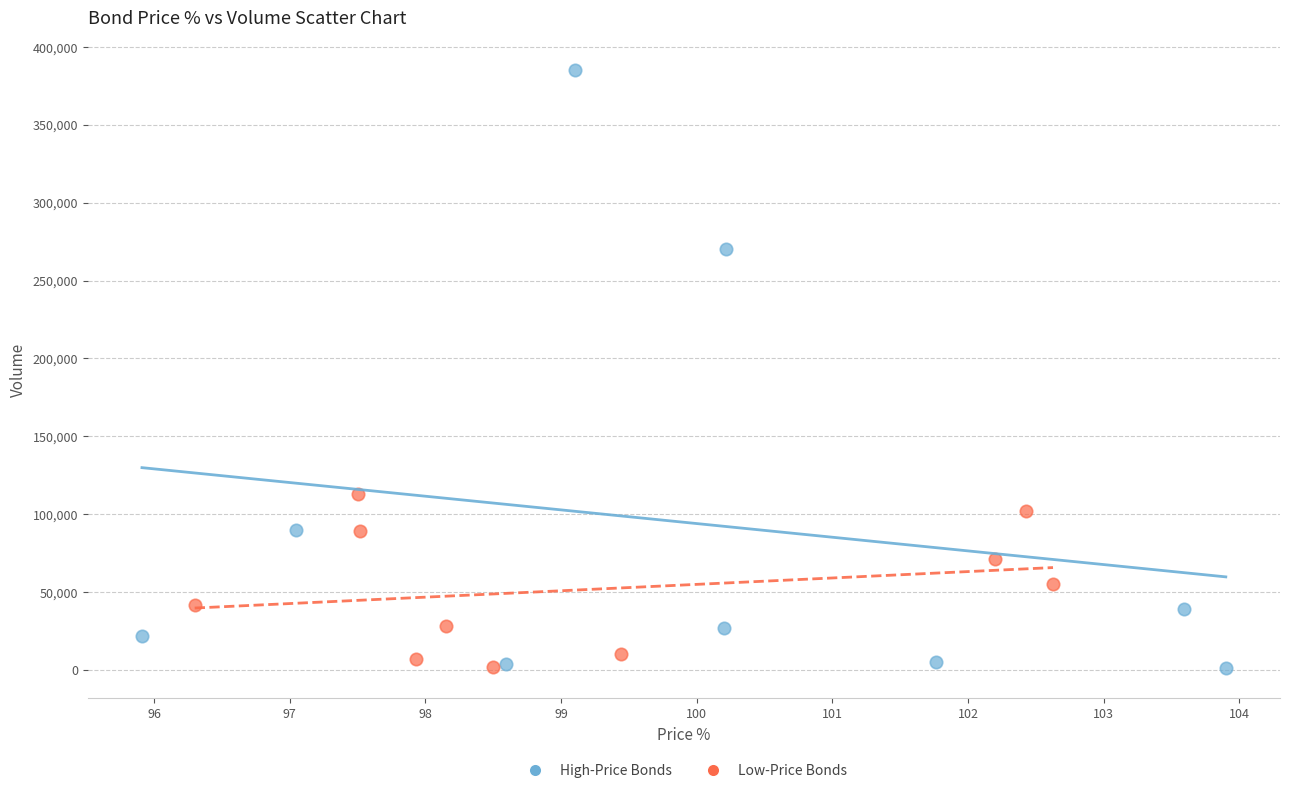

Which series contains the highest Y value?

High-Price Bonds